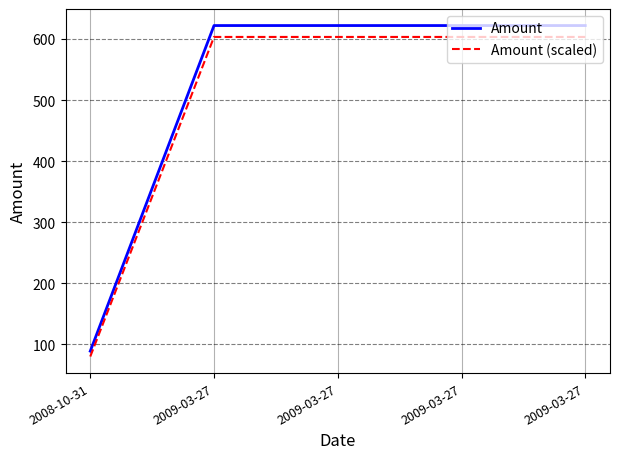

Is the value of Amount at 2009-03-27 greater than the value of Amount (scaled) at 2009-03-27?

Yes